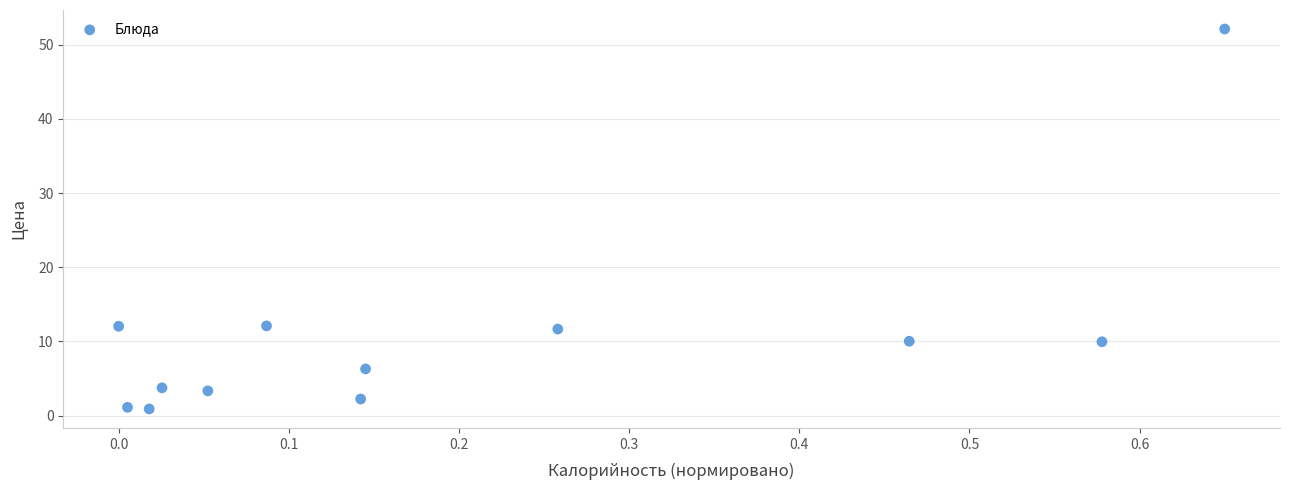

What is the range of X values (max minus min)?

0.7